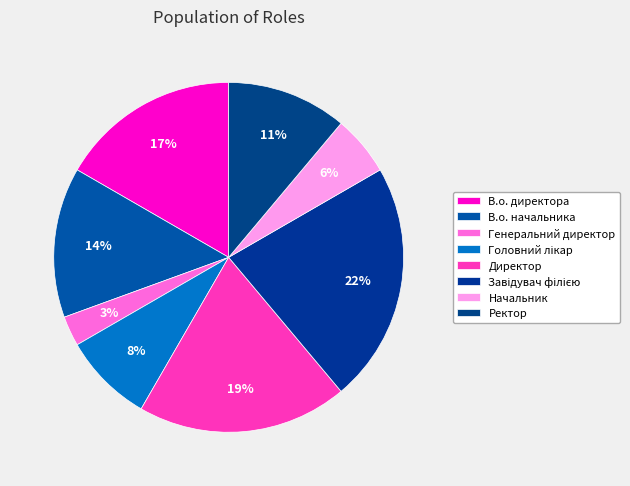

Between Головний лікар and В.о. начальника, which is larger?

В.о. начальника